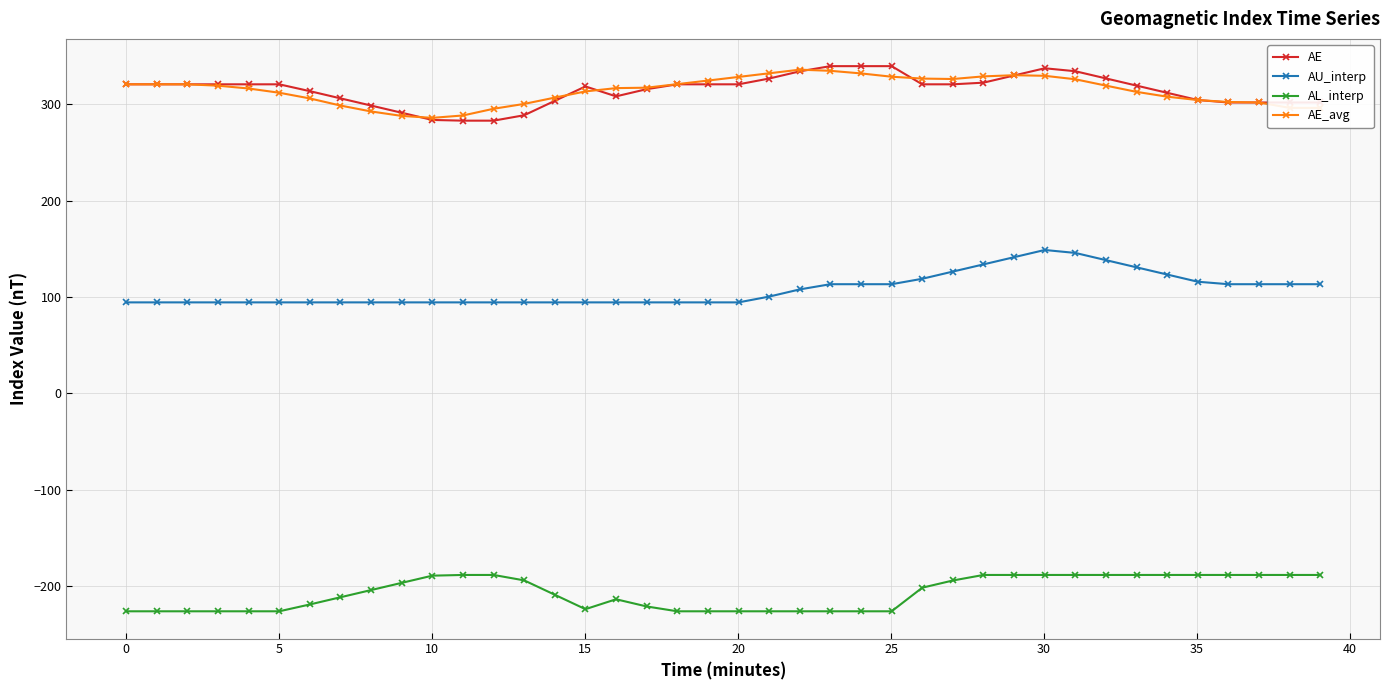

True or false: AE_avg has more than 1 points higher than both neighbors.

True